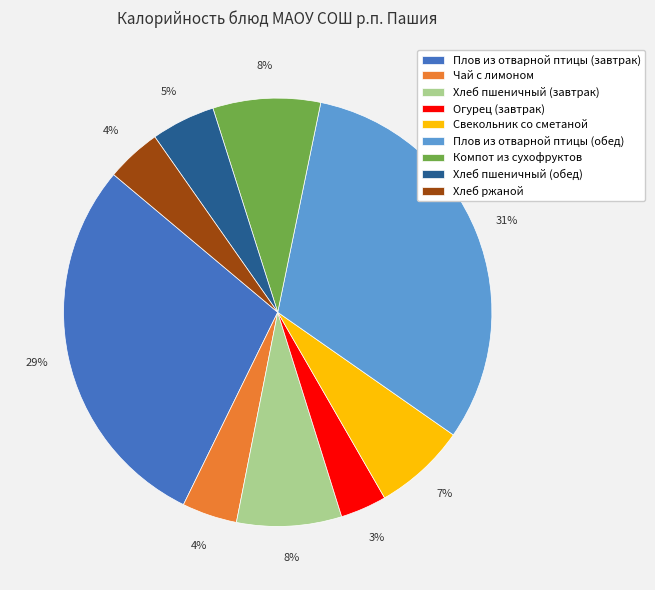

To the nearest percent, what is the difference between the largest and smallest slice percentages?

28%